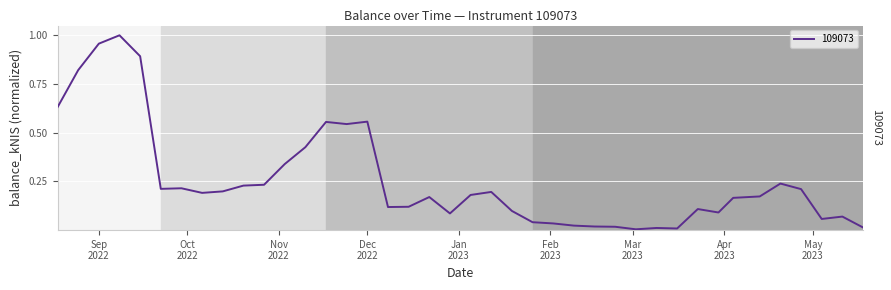

Is this an area chart (filled region under the line)?

No